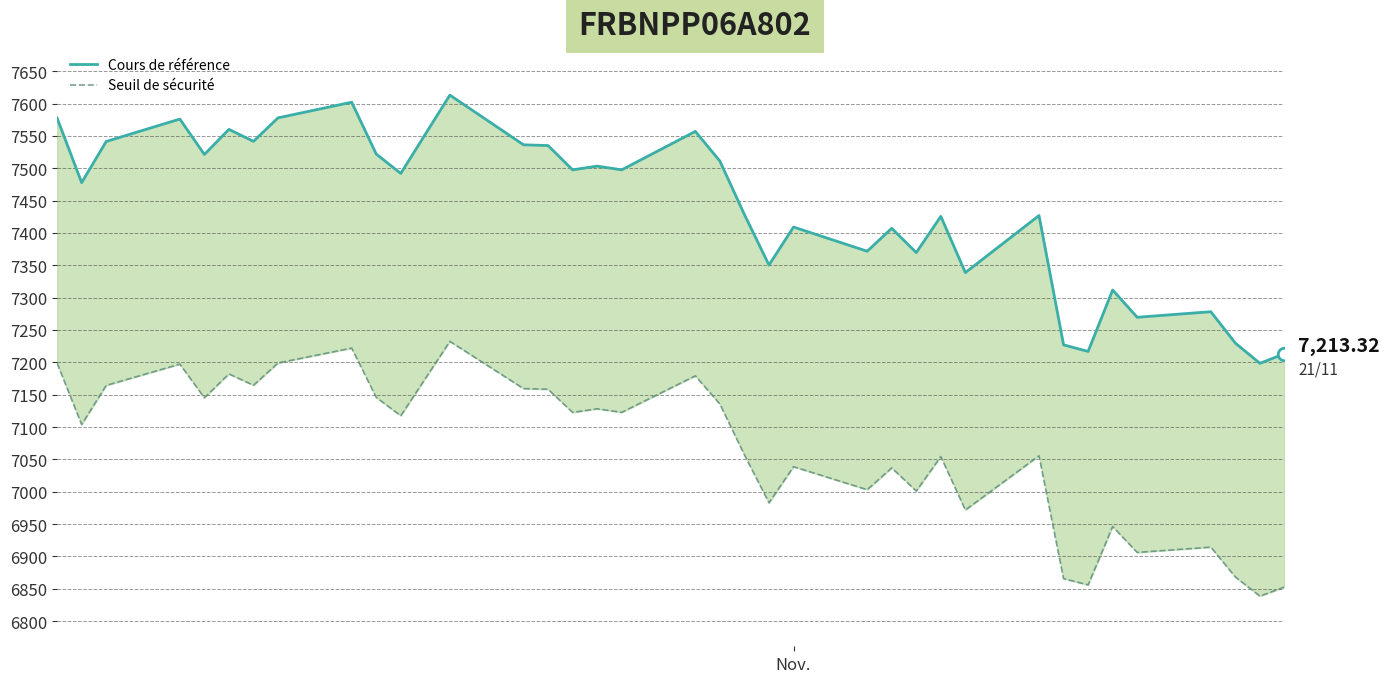

True or false: Seuil de sécurité and Cours de référence intersect in this chart.

False